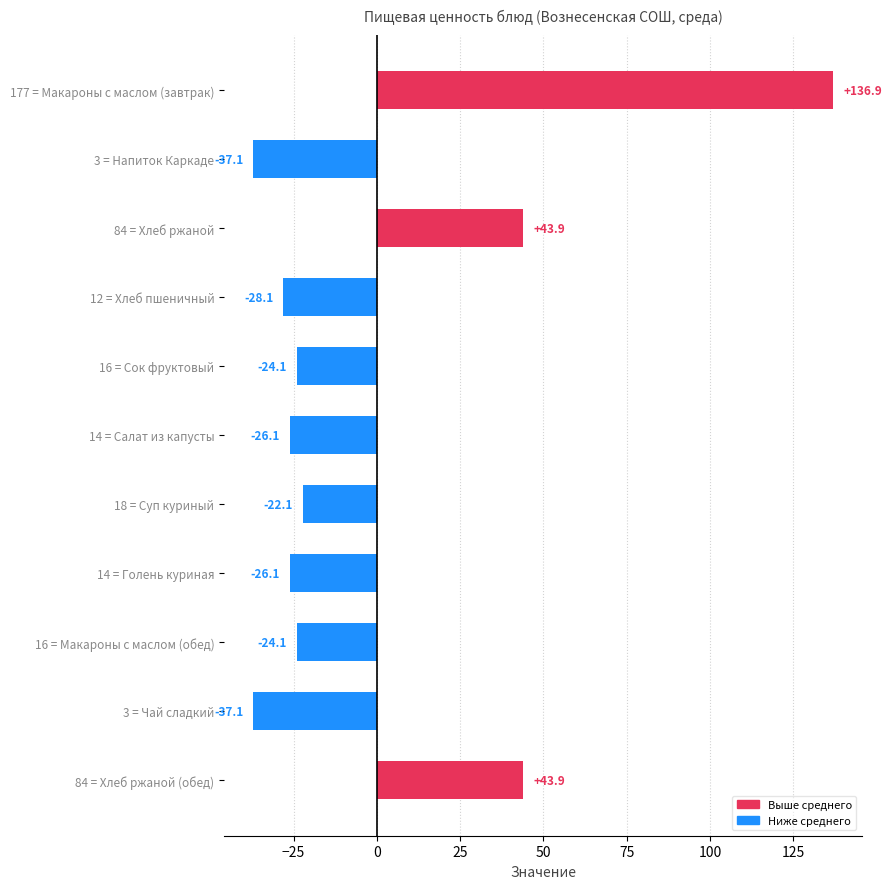

How many data points does each series have?

11